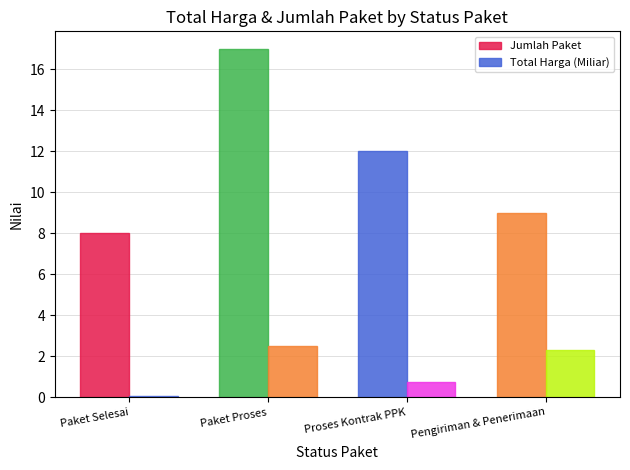

What position from the right is Pengiriman & Penerimaan?

1